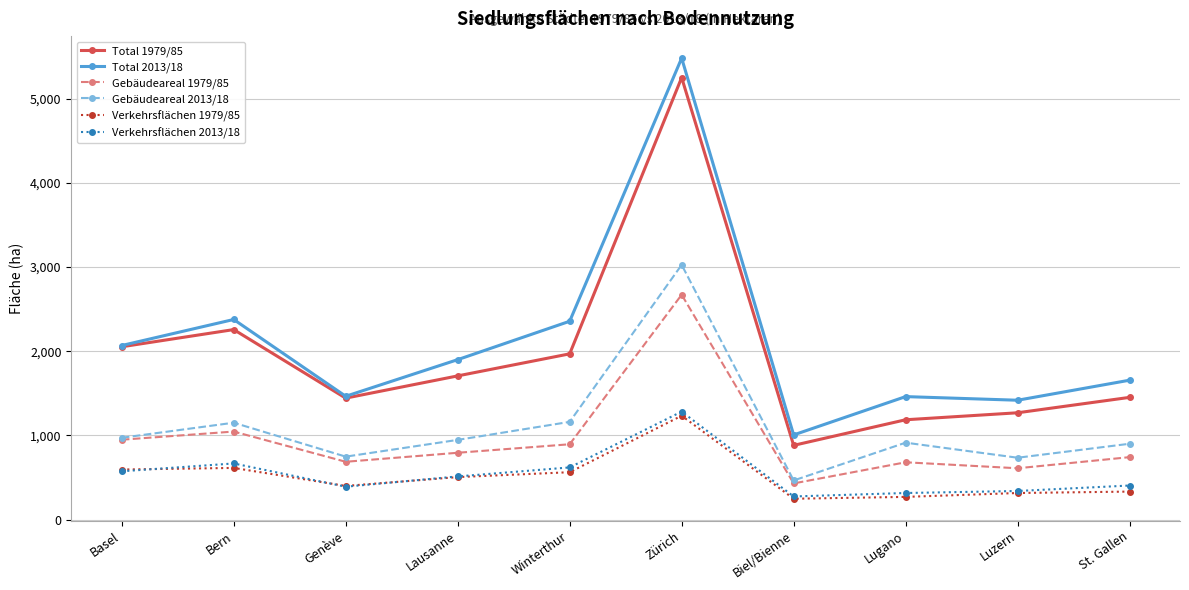

At which label is Gebäudeareal 1979/85 closest to 1550?

Bern